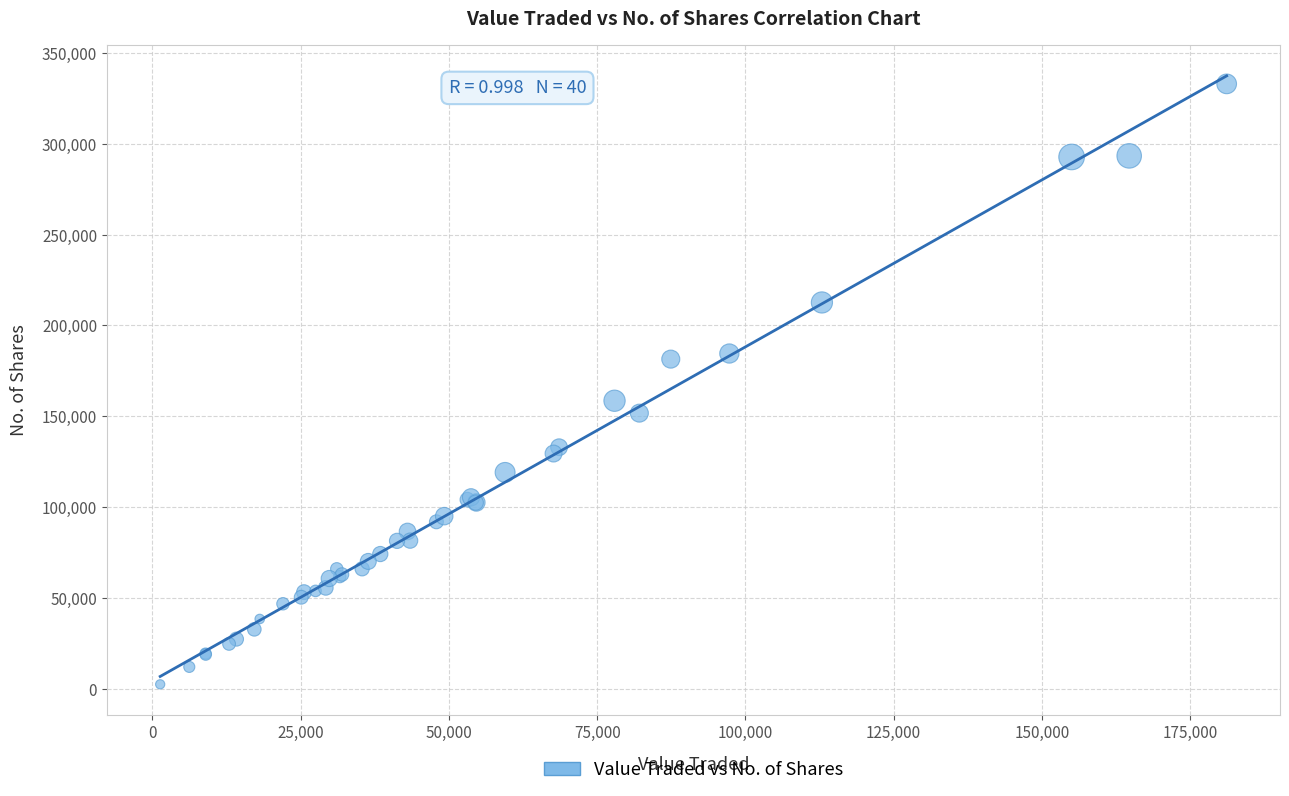

What Y value in the scatter plot is closest to 167756?

158589